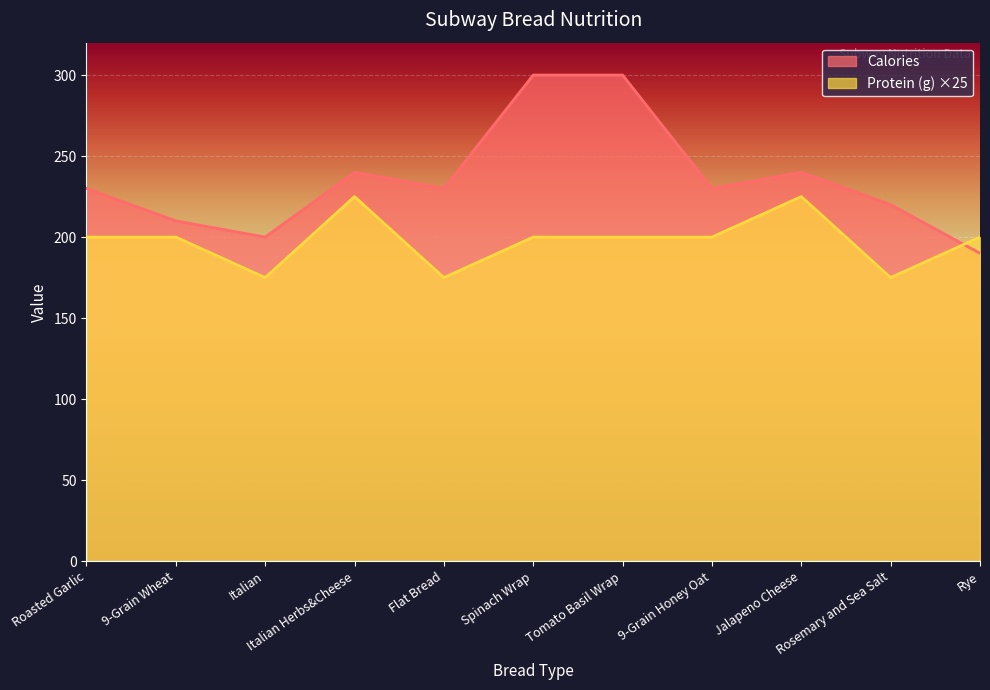

Reading left to right, what are all the values shown in this chart?

Calories: Roasted Garlic=230	9-Grain Wheat=210	Italian=200	Italian Herbs&Cheese=240	Flat Bread=230	Spinach Wrap=300	Tomato Basil Wrap=300	9-Grain Honey Oat=230	Jalapeno Cheese=240	Rosemary and Sea Salt=220	Rye=190
Protein (g): Roasted Garlic=200	9-Grain Wheat=200	Italian=175	Italian Herbs&Cheese=225	Flat Bread=175	Spinach Wrap=200	Tomato Basil Wrap=200	9-Grain Honey Oat=200	Jalapeno Cheese=225	Rosemary and Sea Salt=175	Rye=200